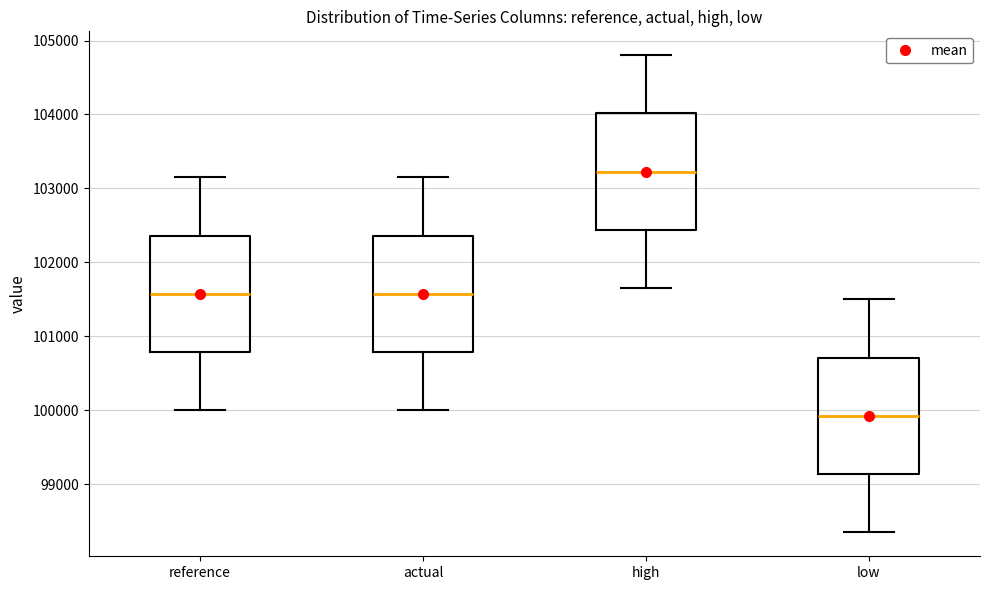

Which box has the highest median line?

high